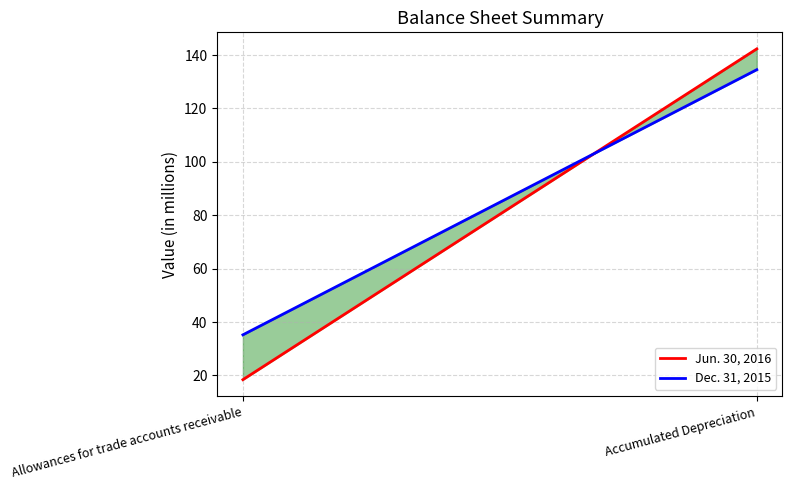

How many lines are shown in the chart?

2